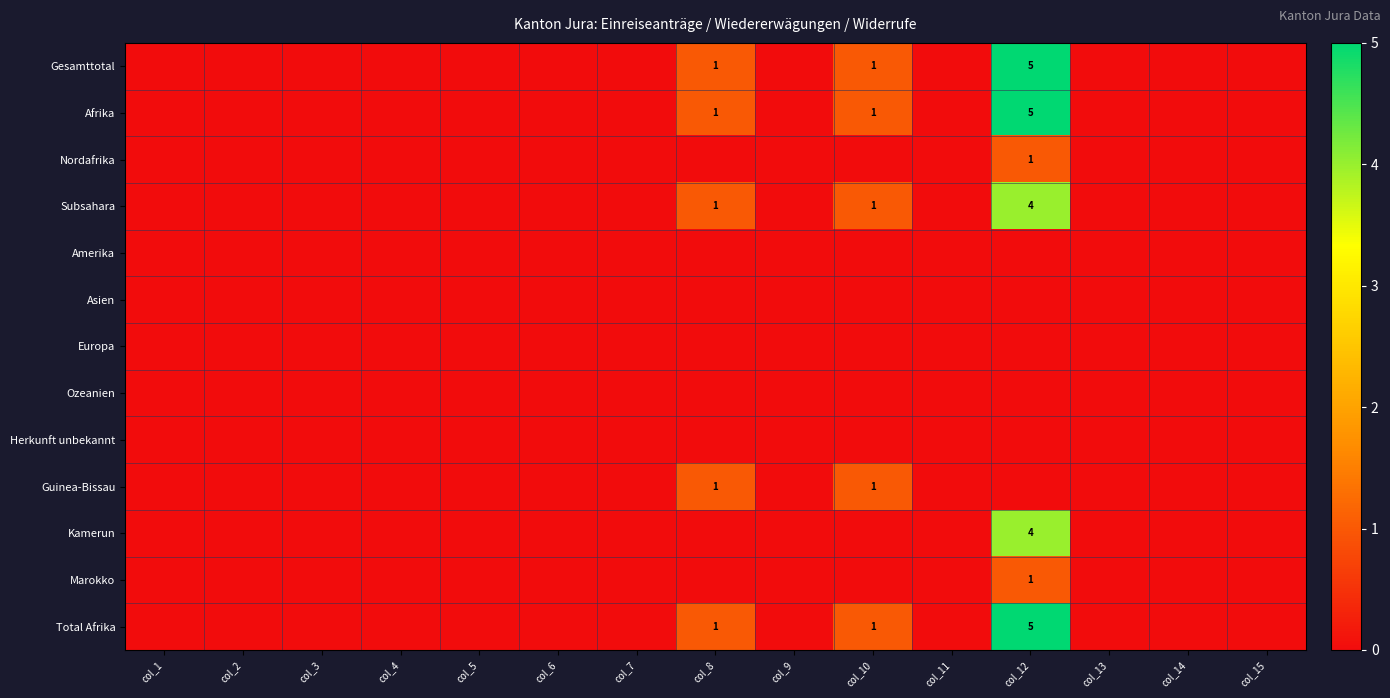

True or false: Marokko has a value of 1 at col_12.

True